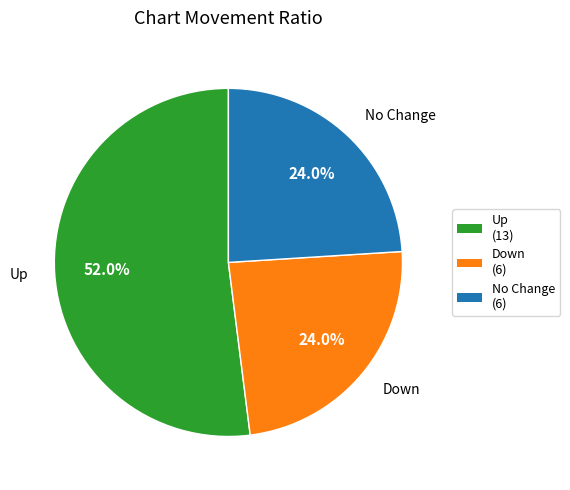

What is the ratio of the value at Up (13) to the value at Down (6)?

2.2